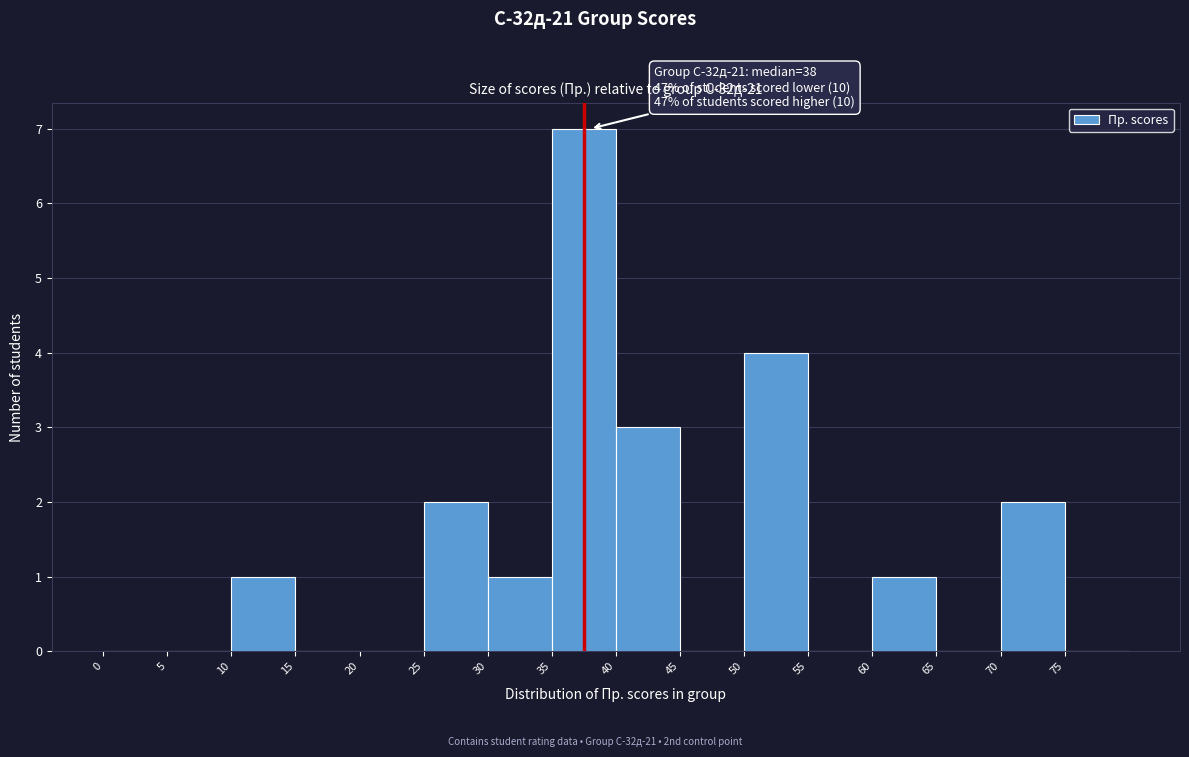

Which range on the x-axis has the tallest bar?

35 to 40